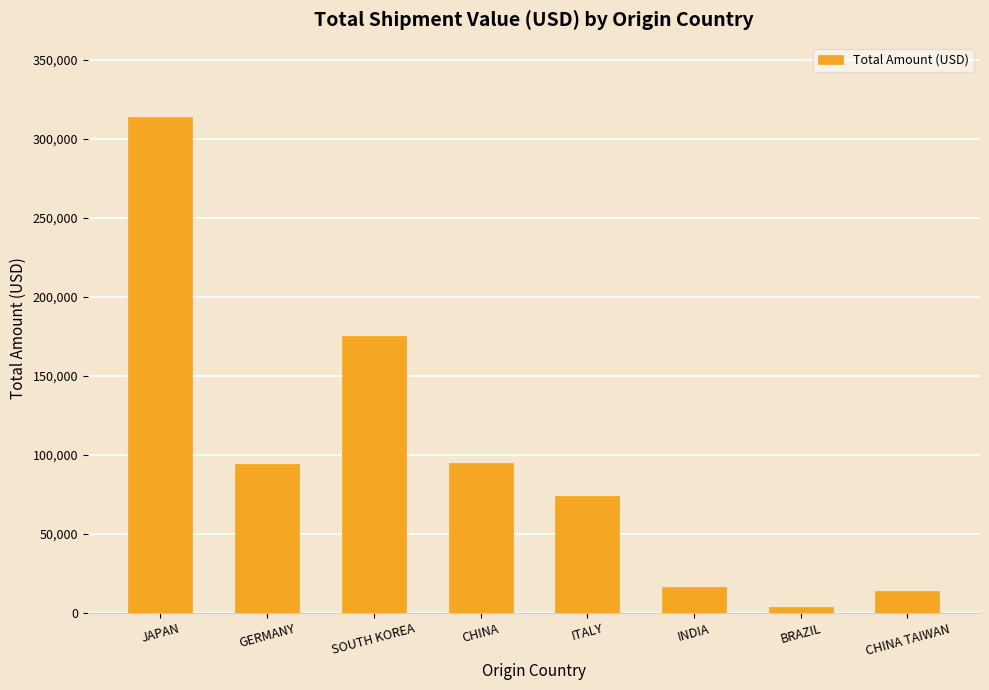

What is the average value?

98277